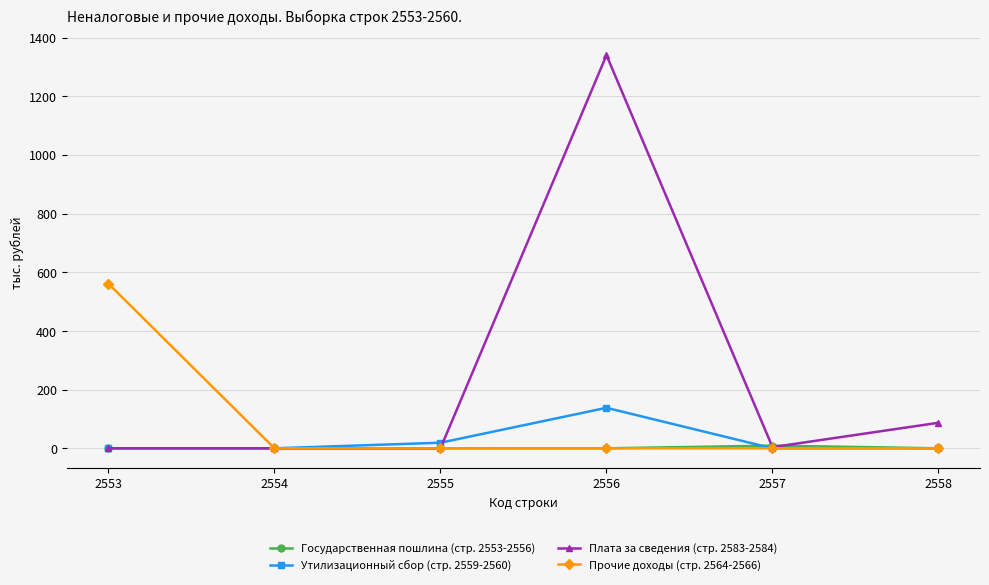

At how many categories does at least one series exceed 305?

2